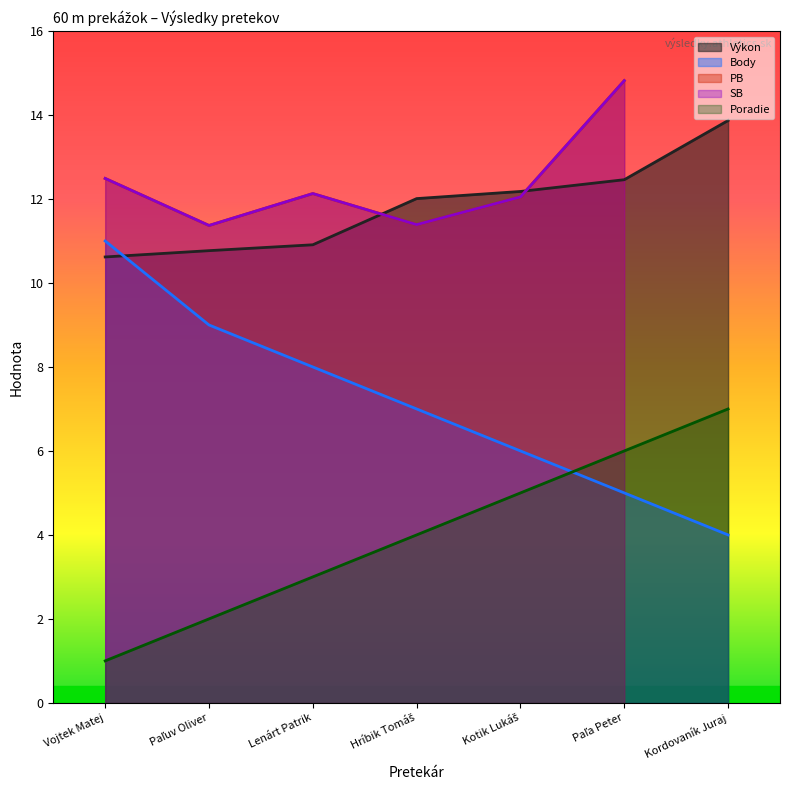

At which label does Výkon reach its peak?

Kordovaník Juraj